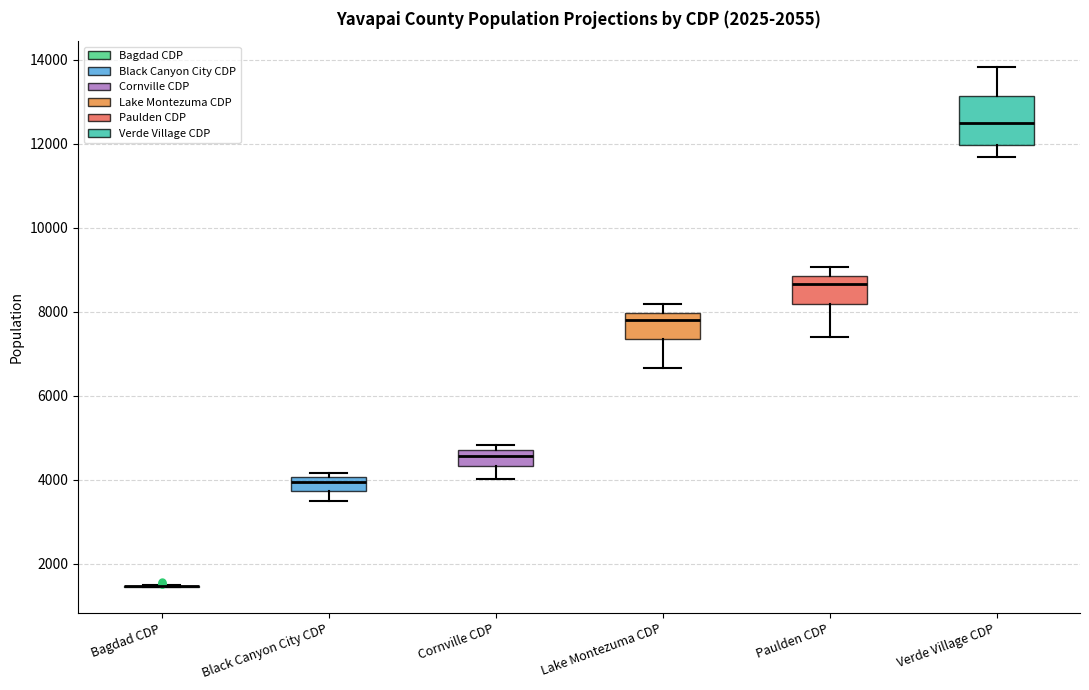

Reading left to right, read every box against the y-axis: the position of its median line, the range the box covers, and the ends of its whiskers. The values are not printed on the chart, so give them approximately, as read against the axis.

Bagdad CDP: box collapsed to a line at 1400, whiskers 1400 to 1600
Black Canyon City CDP: median 4000 (inside the box), box 3800 to 4000, whiskers 3400 to 4200
Cornville CDP: median 4600, box 4400 to 4800, whiskers 4000 to 4800 (just above the box's upper edge)
Lake Montezuma CDP: median 7800, box 7400 to 8000, whiskers 6600 to 8200
Paulden CDP: median 8600, box 8200 to 8800, whiskers 7400 to 9000
Verde Village CDP: median 12400, box 12000 to 13200, whiskers 11600 to 13800